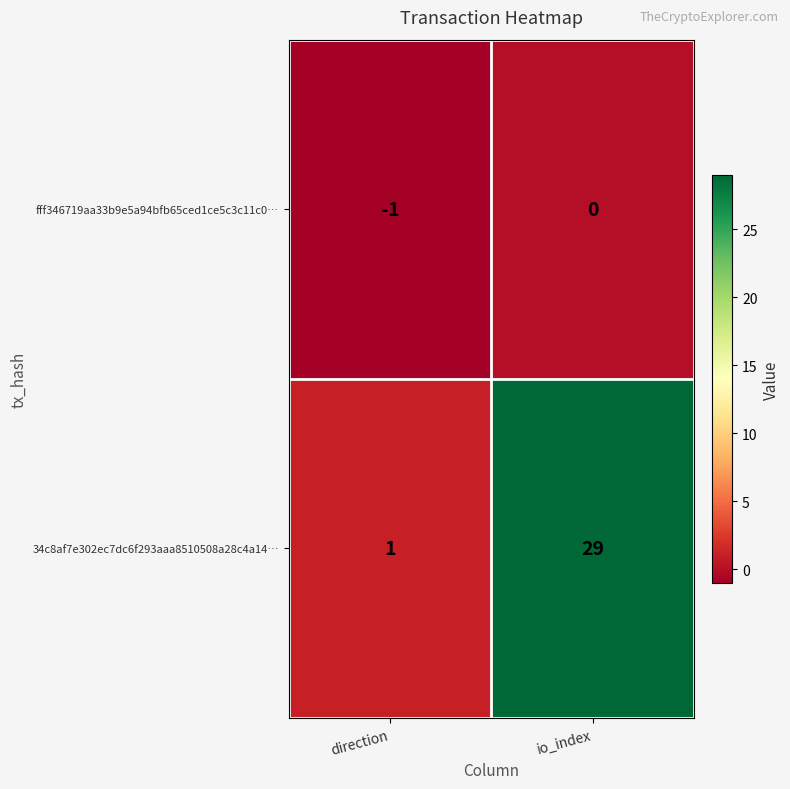

What is the difference between the maximum and minimum values in the 34c8af7e302ec7dc6f293aaa8510508a28c4a14… series?

28